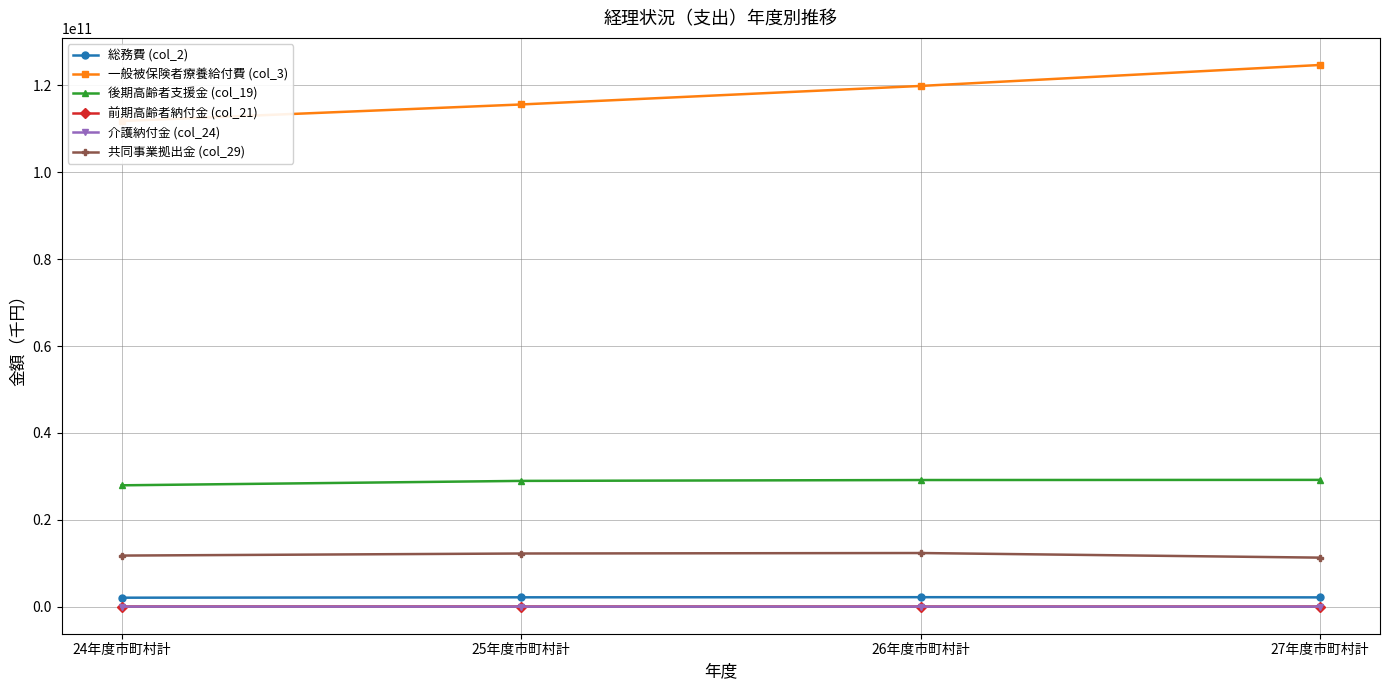

Which series has the widest spread of values?

一般被保険者療養給付費 (col_3)